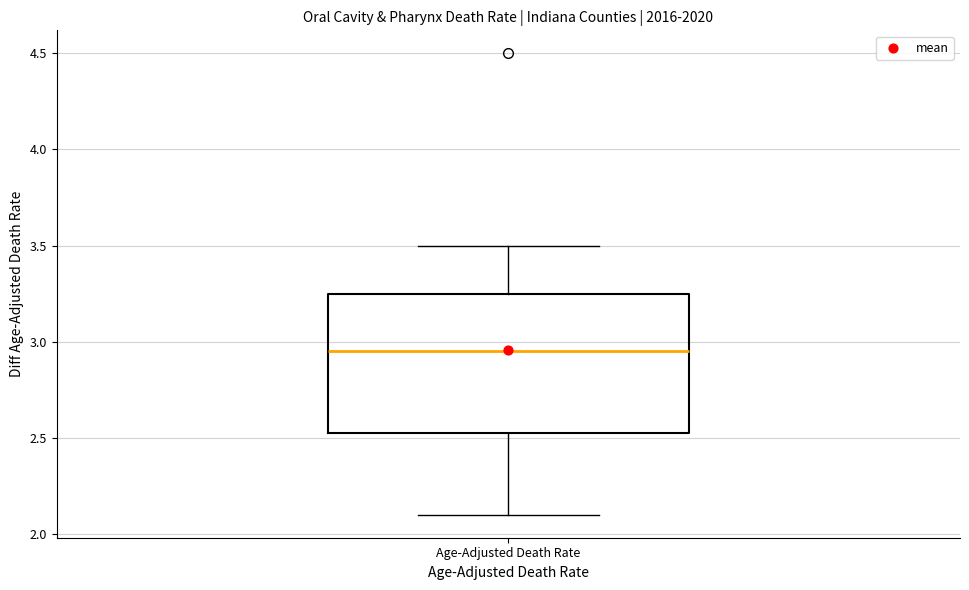

Where does the median line of the box for Age-Adjusted Death Rate sit on the y-axis? The values are not printed on the chart, so give them approximately, as read against the axis.

2.95